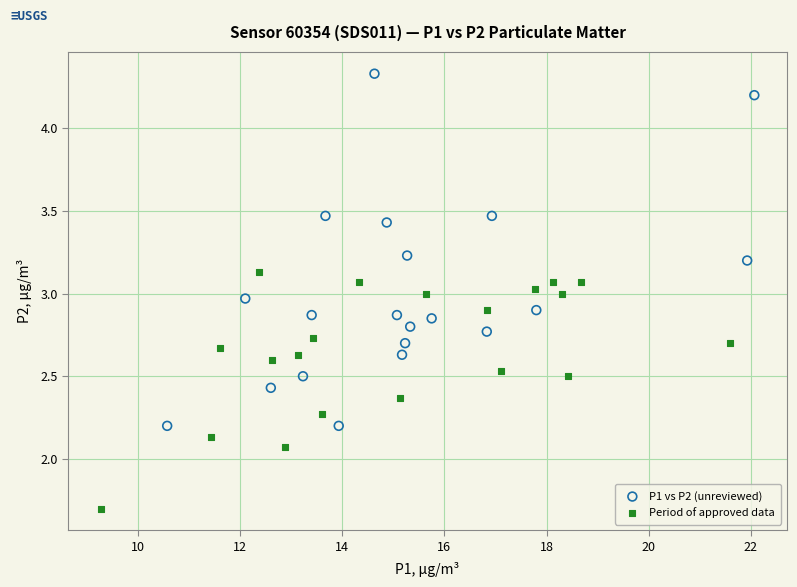

Which series reaches the minimum Y coordinate?

Period of approved data